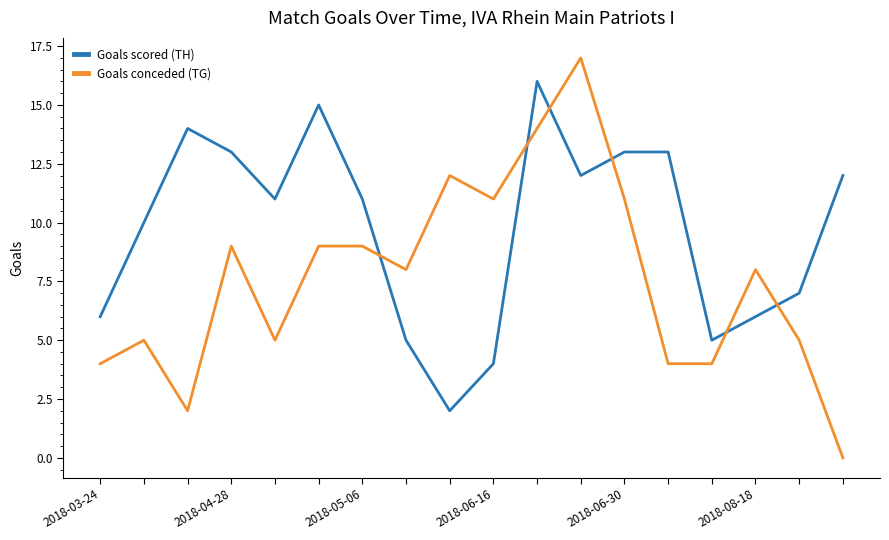

Rank the series by their maximum value, from lowest to highest.

Goals scored (TH), Goals conceded (TG)